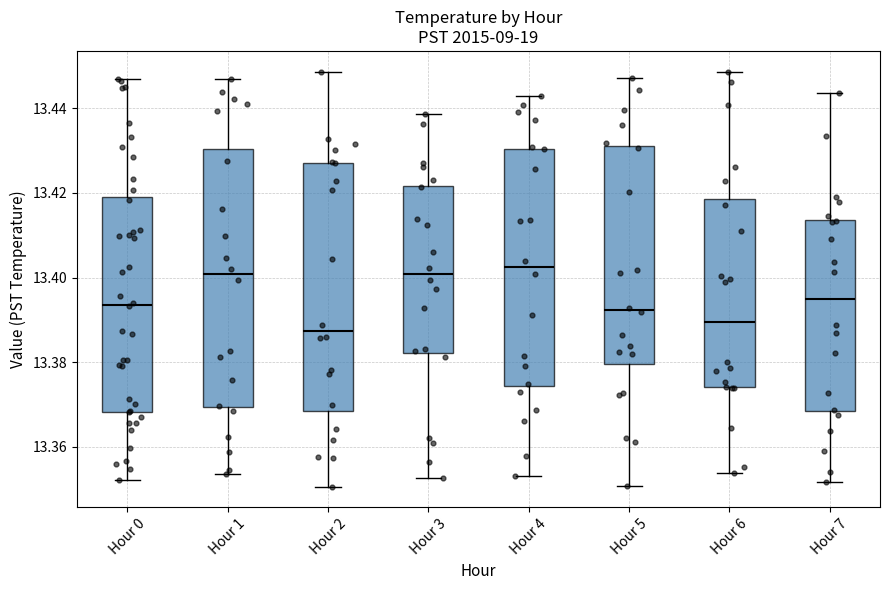

Where is the lower edge of the box for Hour 1 on the y-axis? The values are not printed on the chart, so give them approximately, as read against the axis.

13.370